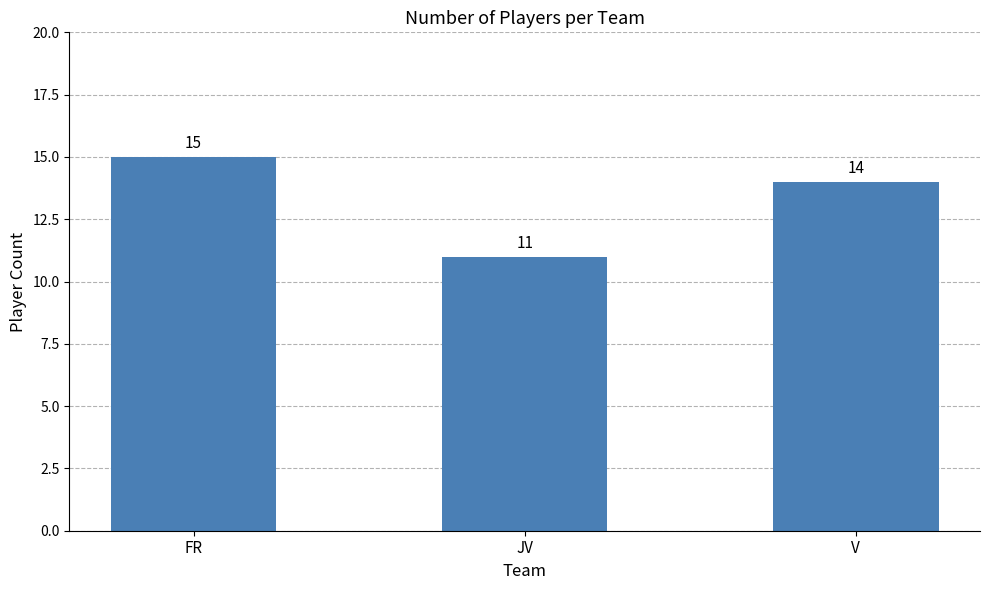

What is the greatest value displayed?

15